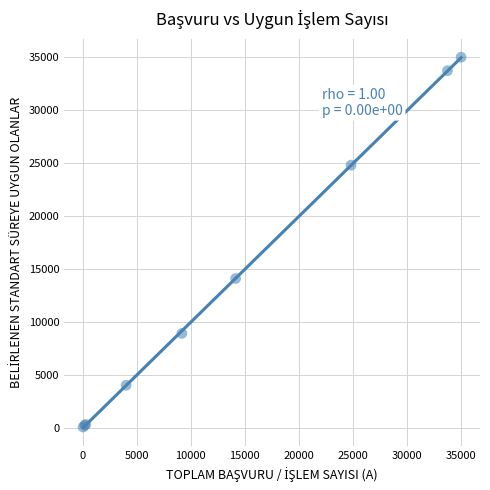

What Y value in the scatter plot is closest to 17521?

14080